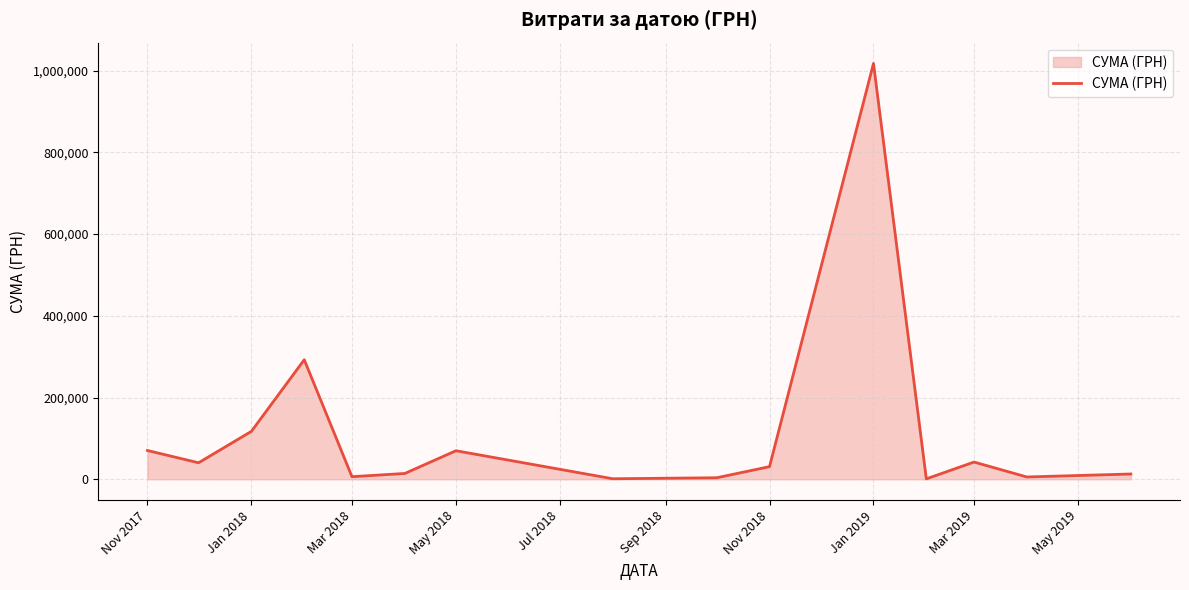

What is the difference between the second highest and minimum values?

291552.3